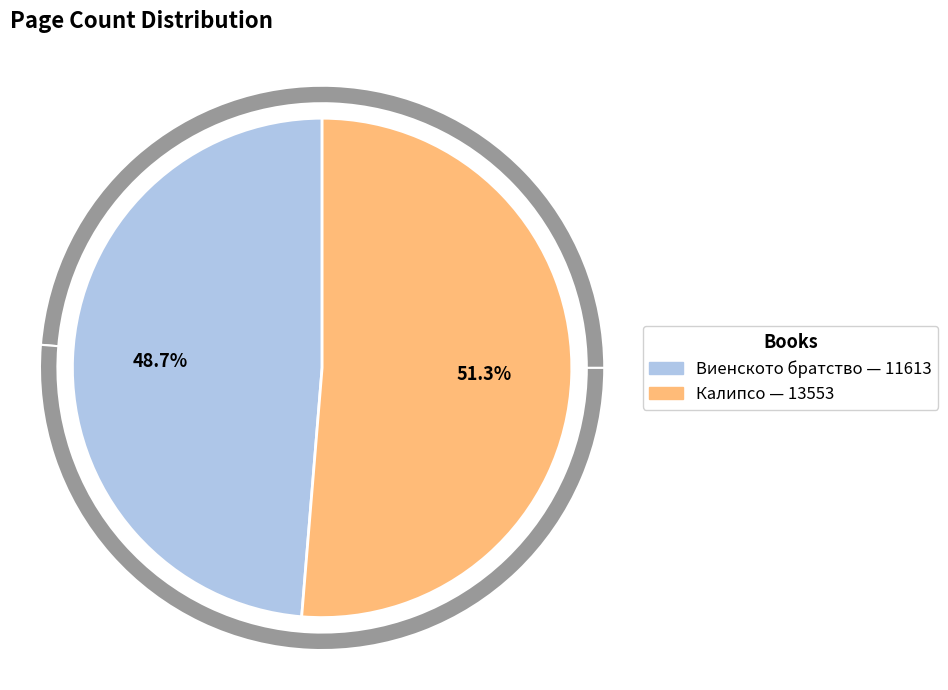

What is the total percentage of 13553 and 11613?

100.0%